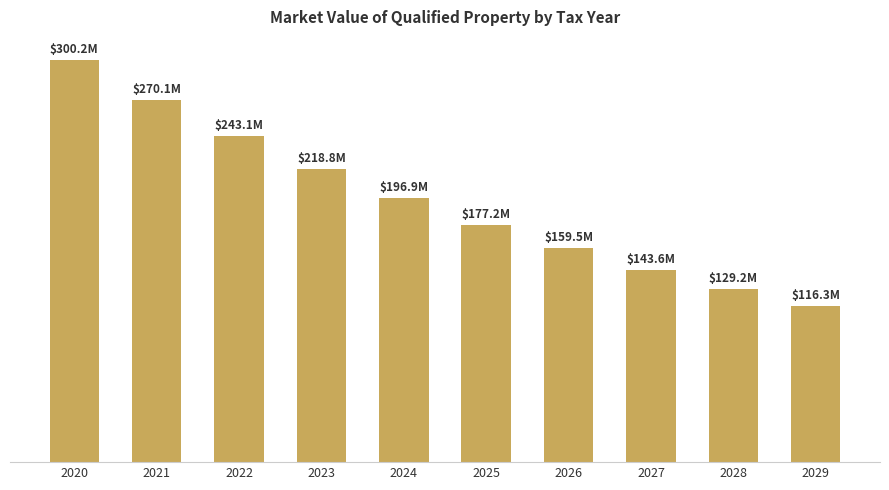

What is the sum of the values at 2024 and 2020?

497101881.9